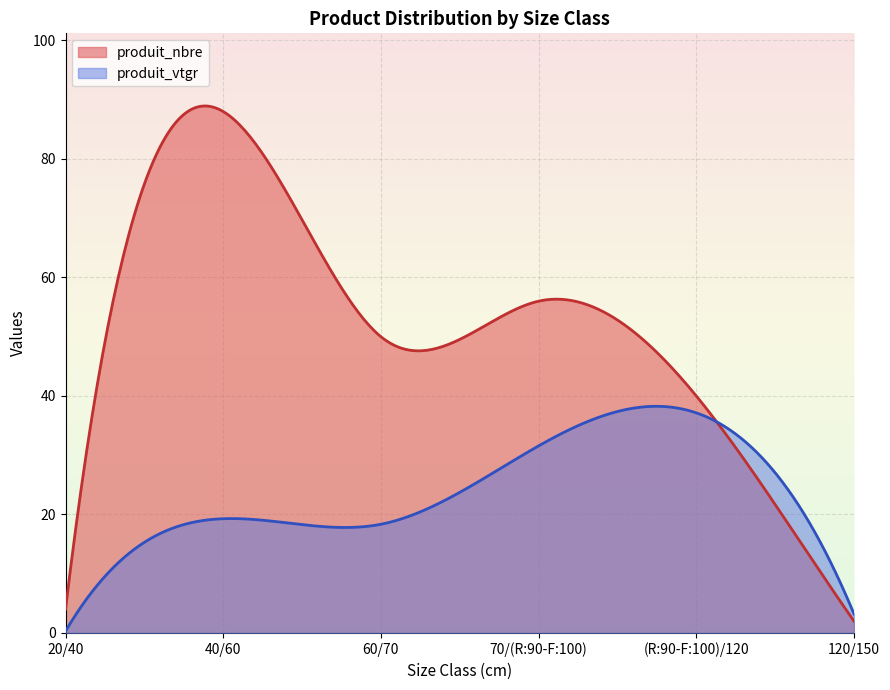

Reading right to left, what are all the values shown in this chart?

produit_nbre: 2.0	40.0	56.0	50.0	88.0	4.0
produit_vtgr: 3.2	37.1	31.6	18.4	19.3	0.3